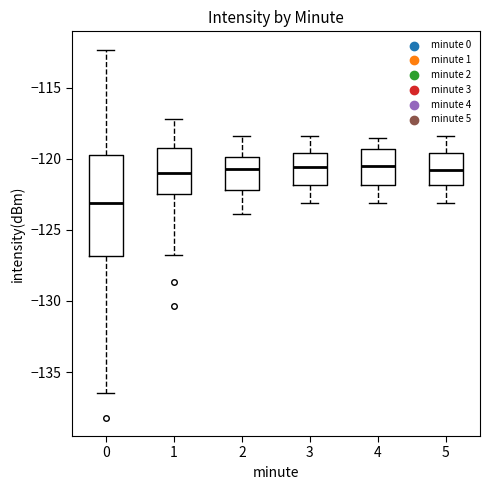

Which box is the tallest, from its lower edge to its upper edge?

0